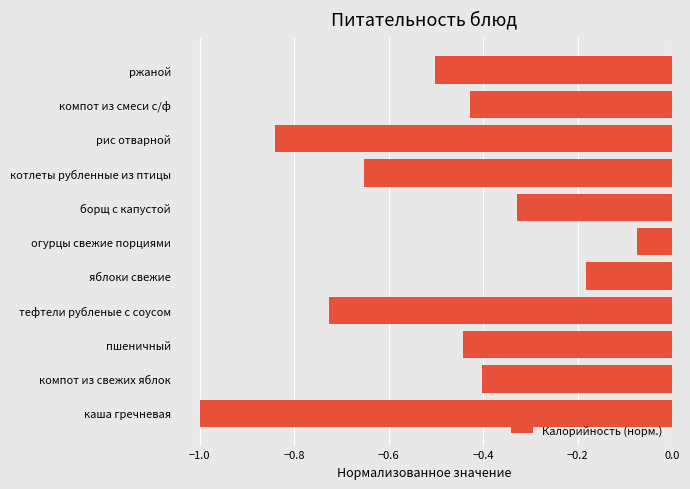

Which label corresponds to the largest value in the chart?

огурцы свежие порциями